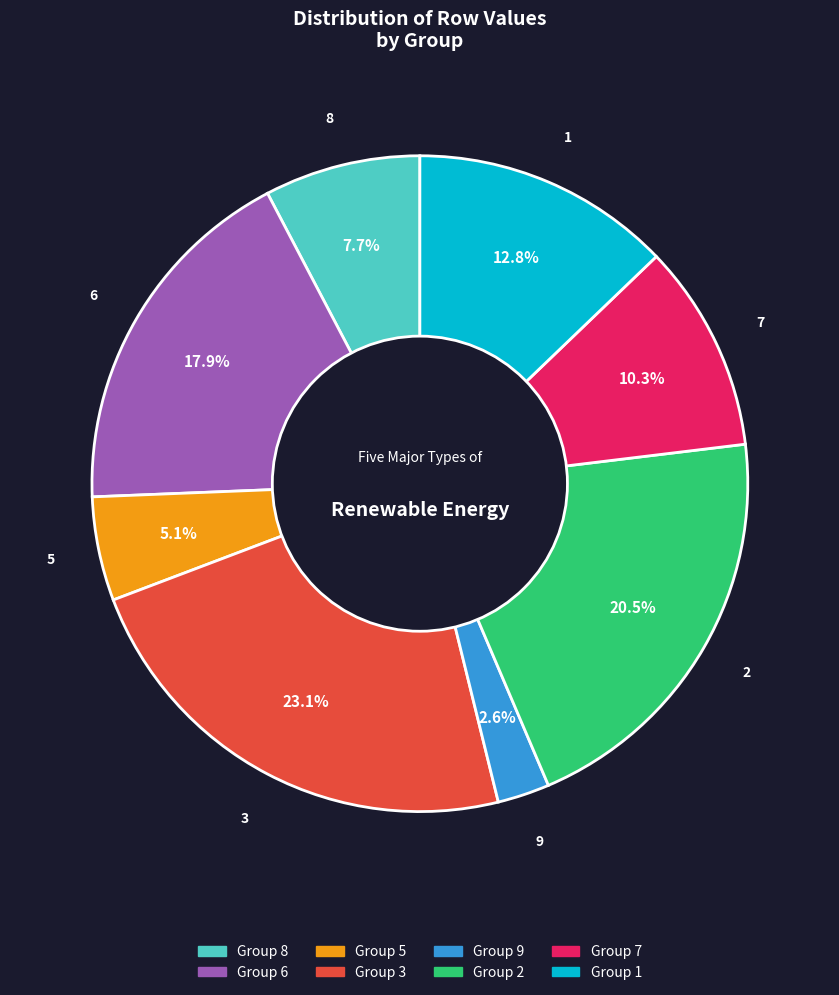

Does any single category account for the majority?

No